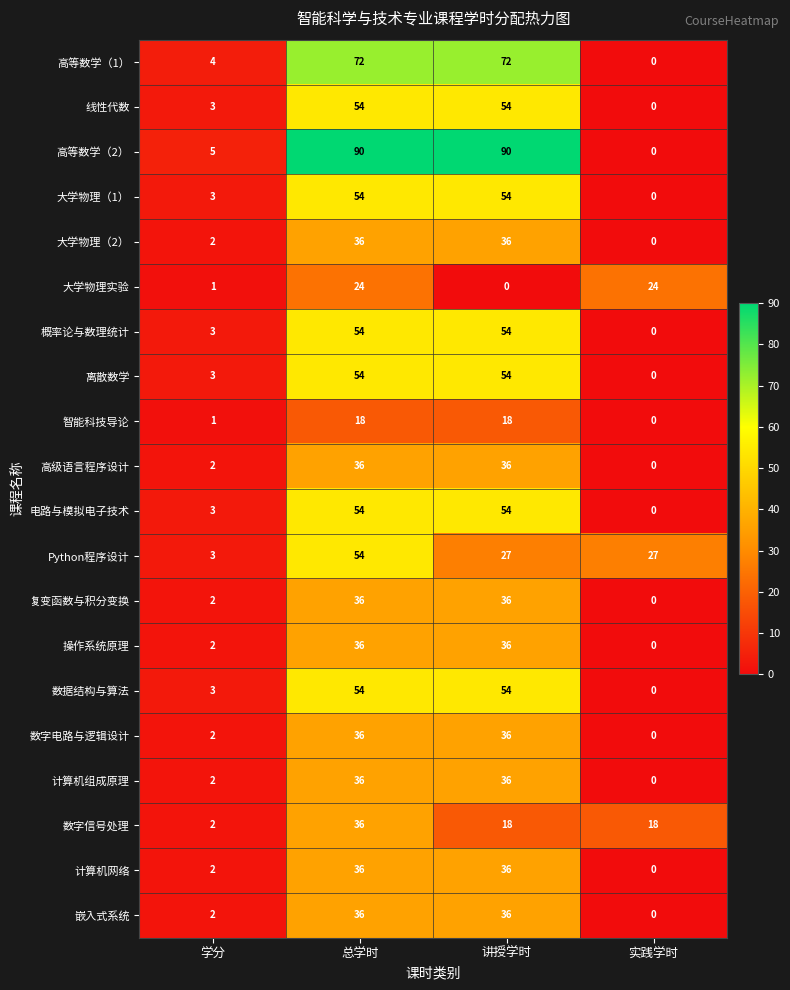

What is the total value across all series at 讲授学时?

837